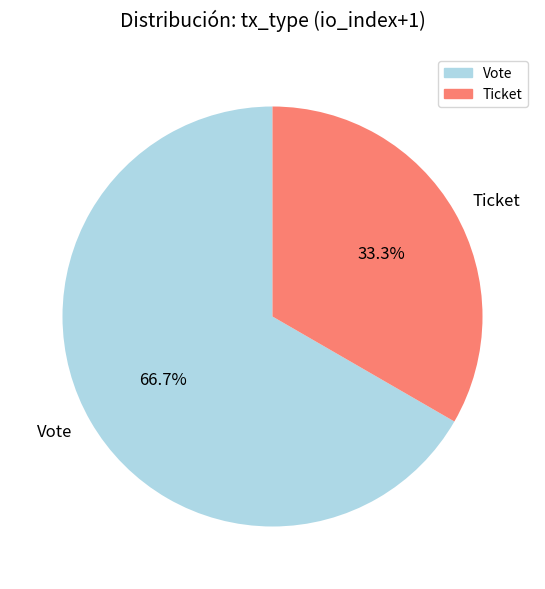

Does Ticket represent more than half of the total?

No